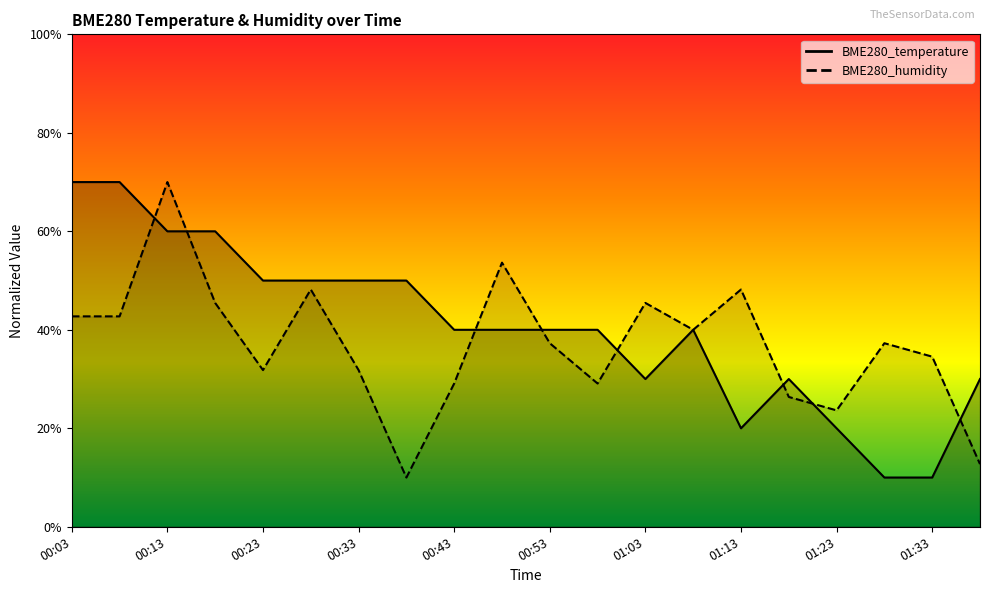

What is the difference between the second highest and minimum values in the BME280_humidity series?

0.4